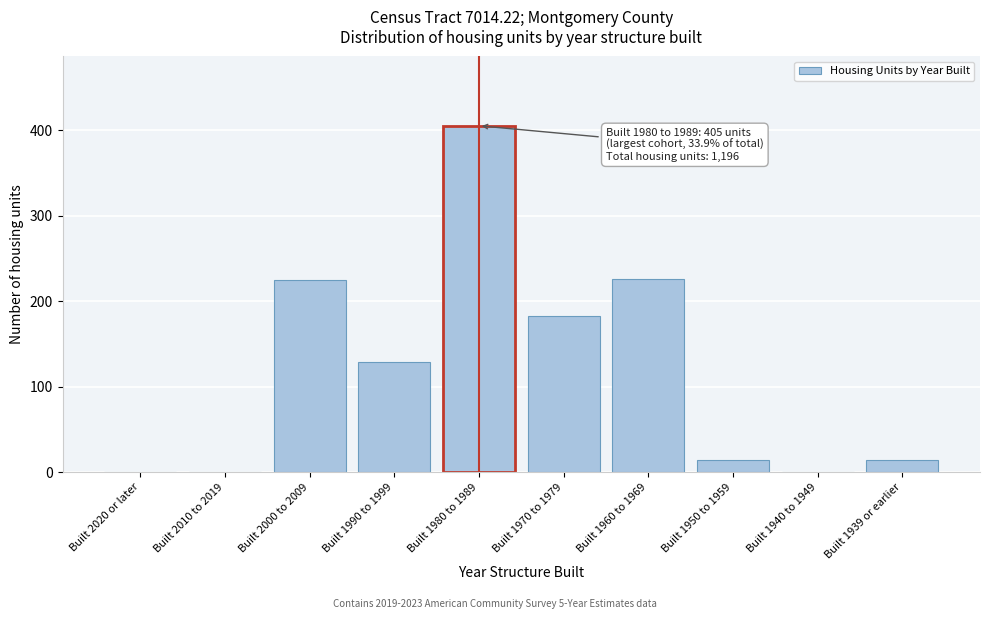

Read the value at Built 1960 to 1969.

226